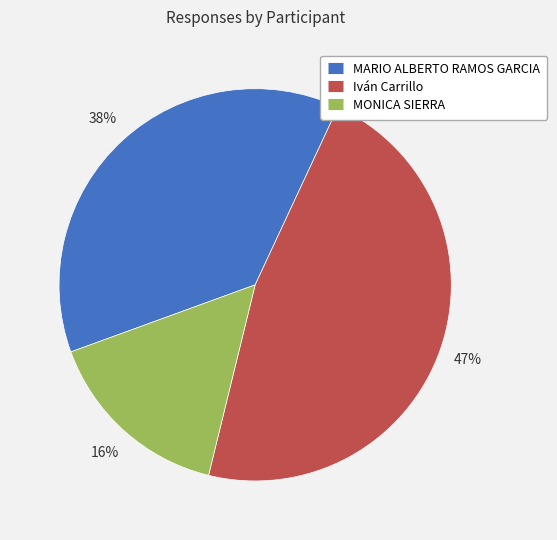

To the nearest percent, what portion does MONICA SIERRA represent?

16%